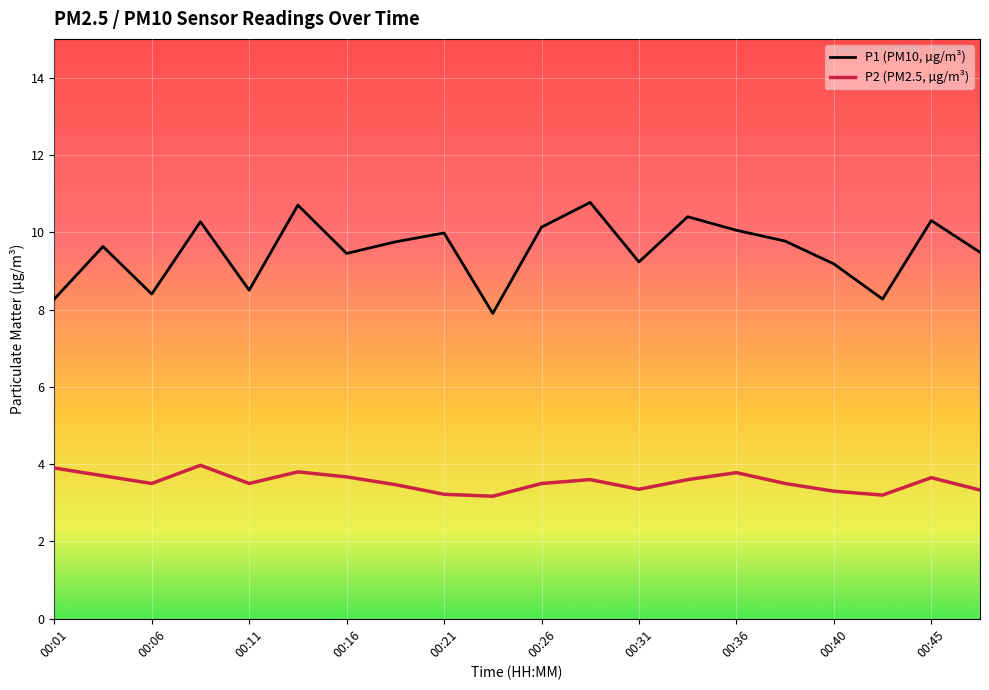

Which series has the largest total across all categories?

P1 (PM10, µg/m³)